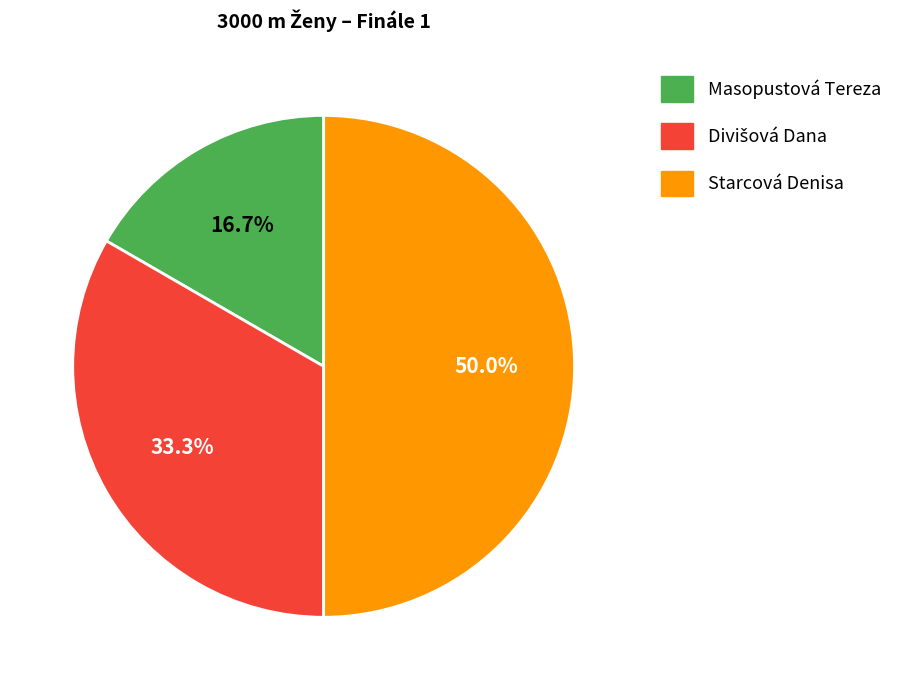

How many segments does this pie chart have?

3